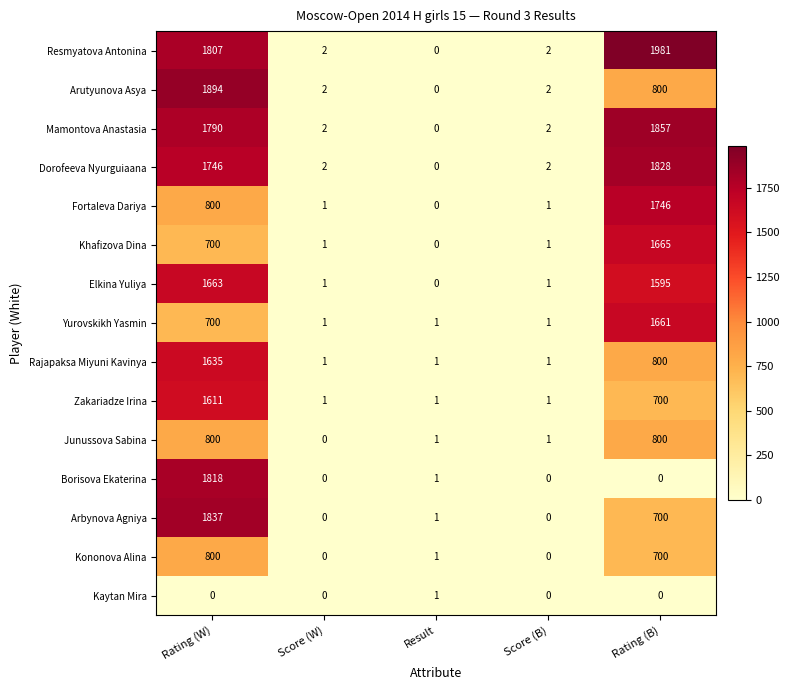

Which series has the largest range (max minus min)?

Resmyatova Antonina